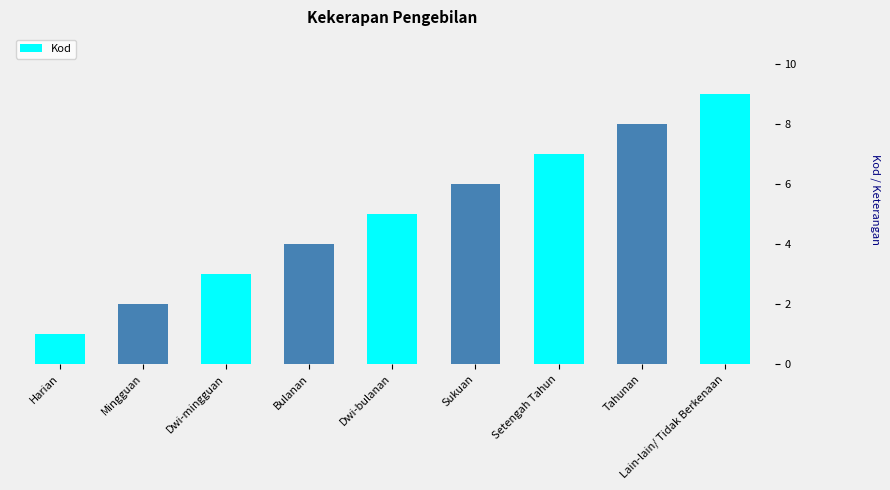

Approximately how many times larger is the value at Harian compared to Dwi-mingguan?

0.3